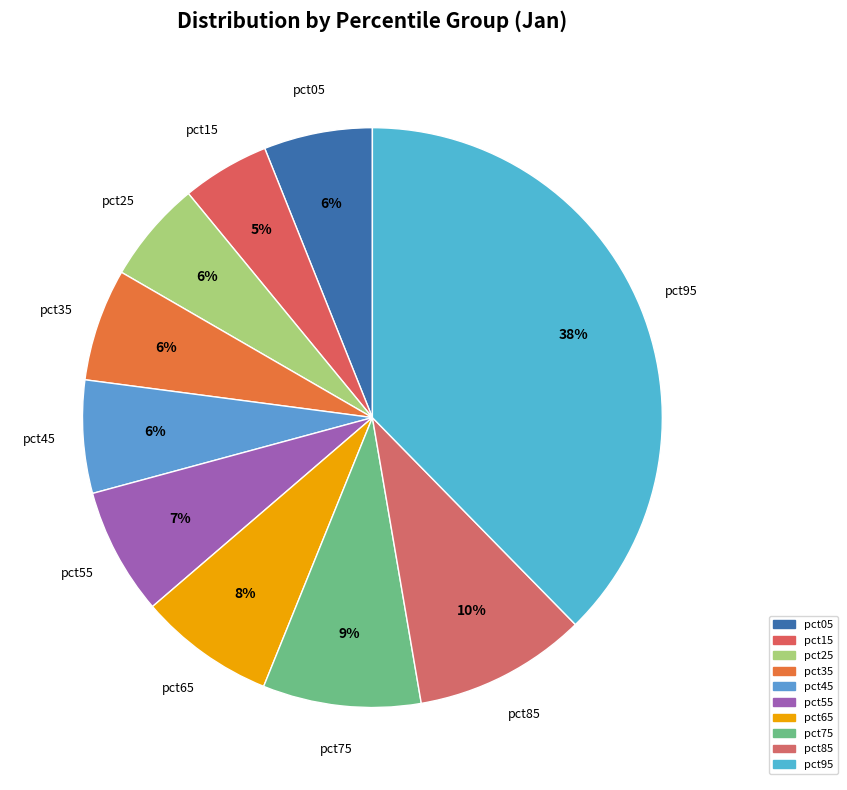

What percentage is NOT represented by pct85?

90.4%